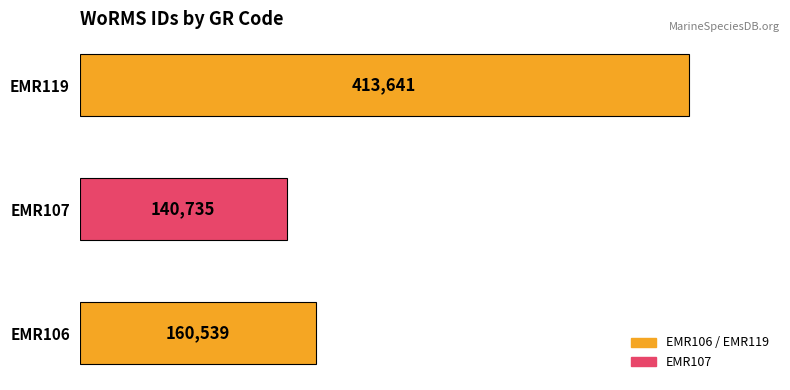

Reading bottom to top, transcribe all the data shown in this chart.

160539	140735	413641